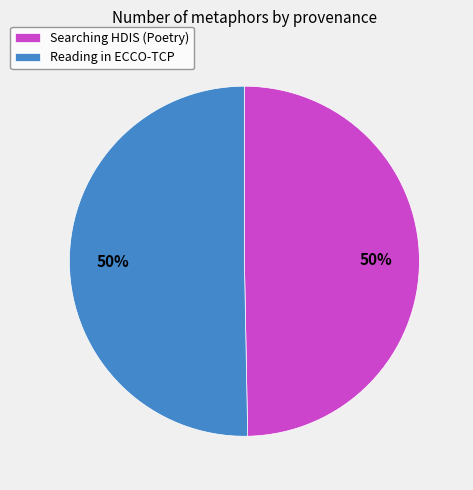

To the nearest percent, what portion does Searching HDIS (Poetry) represent?

50%